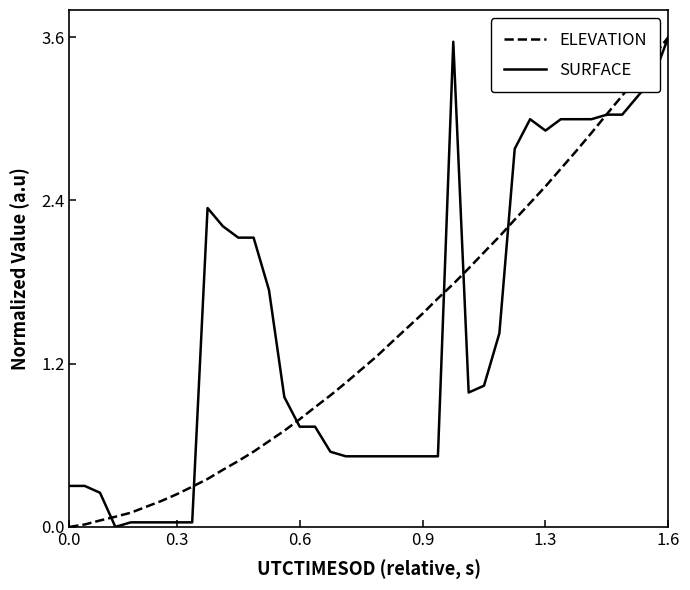

What is the difference between the maximum and minimum values in the SURFACE series?

3.6